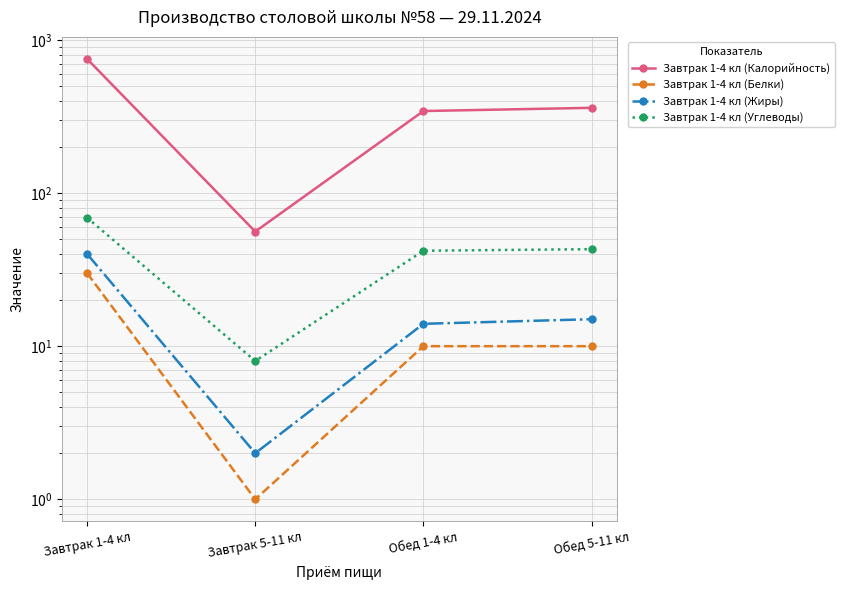

True or false: Завтрак 1-4 кл (Жиры) and Завтрак 1-4 кл (Углеводы) cross at least once.

False